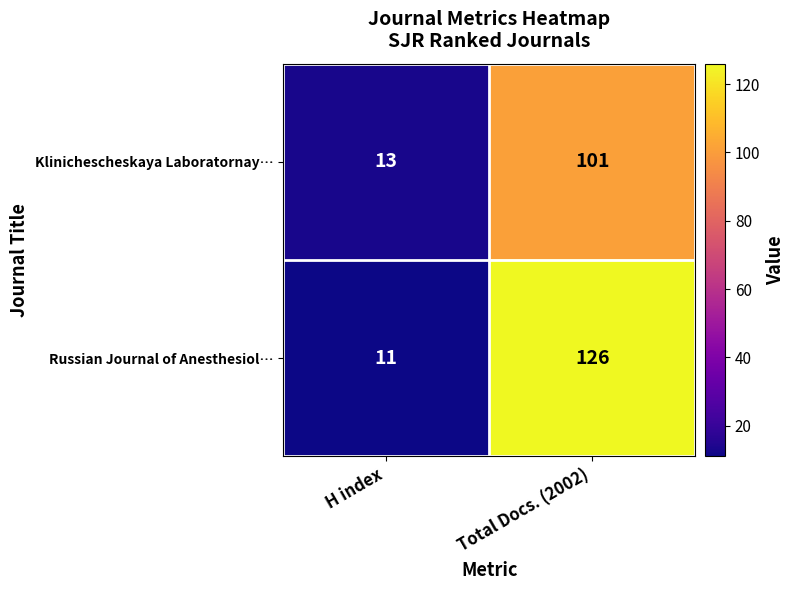

What is the sum of the Klinichescheskaya Laboratornay… values at Total Docs. (2002) and H index?

114